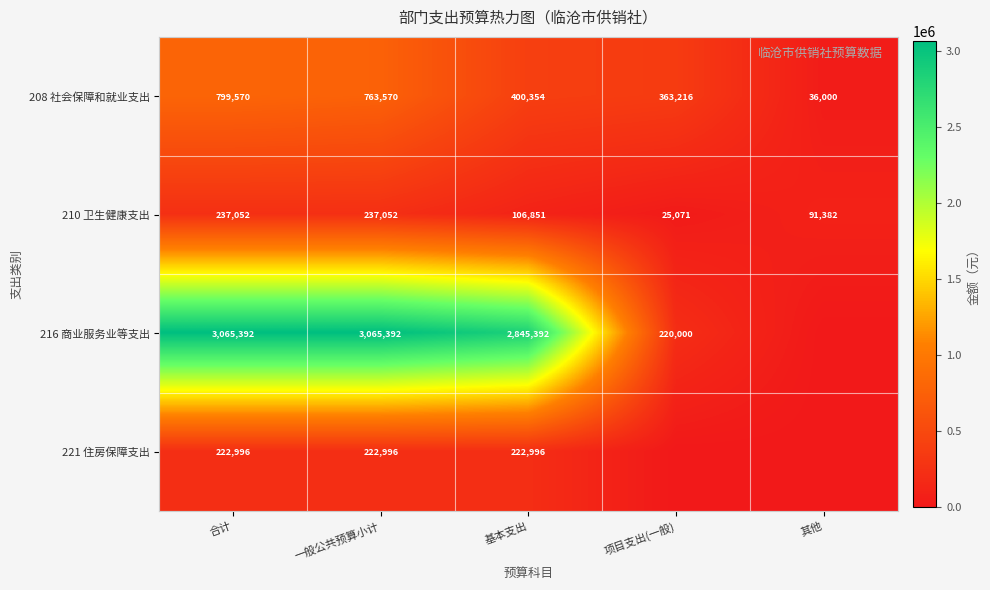

Is the value of 210 卫生健康支出 at 项目支出(一般) greater than the value of 221 住房保障支出 at 基本支出?

No